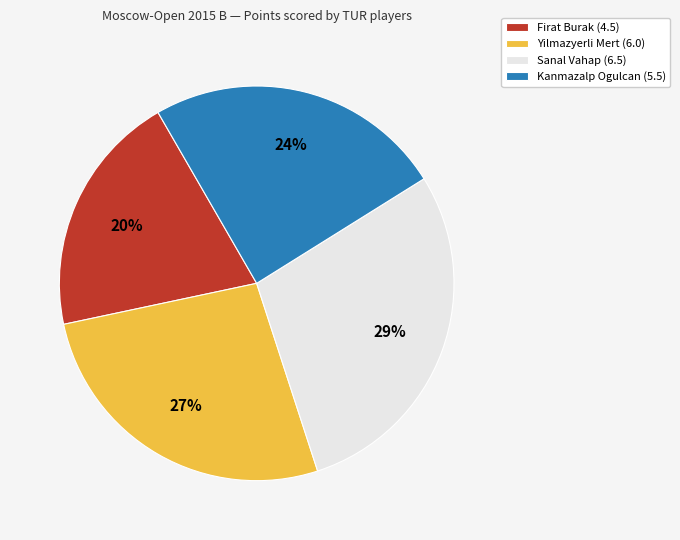

Combined, do Firat Burak (4.5) and Yilmazyerli Mert (6.0) account for over 50%?

No